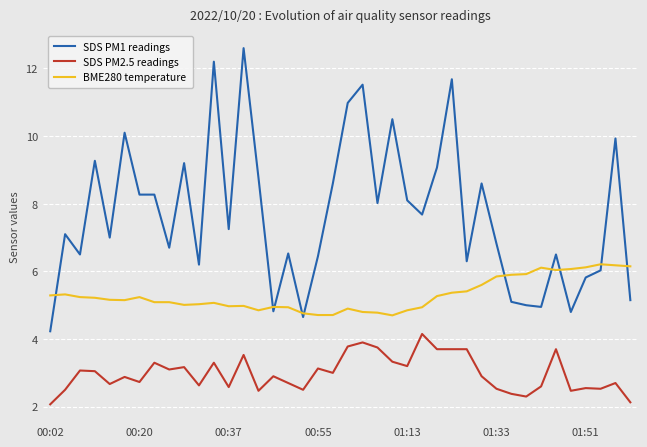

What is the minimum value for BME280 temperature?

4.7